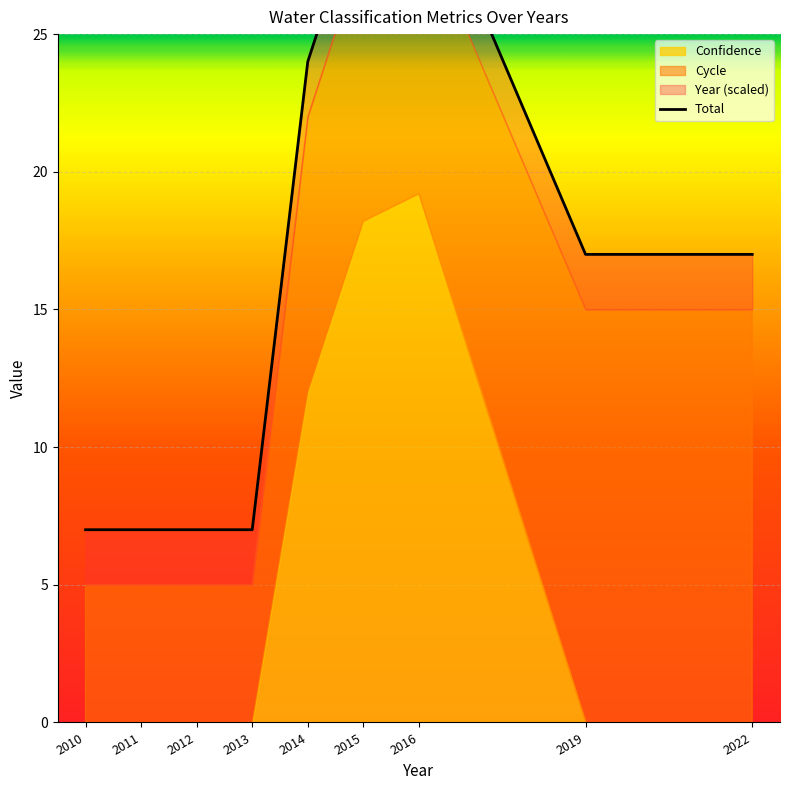

Is it true that the value at 2019 is 24.7?

False